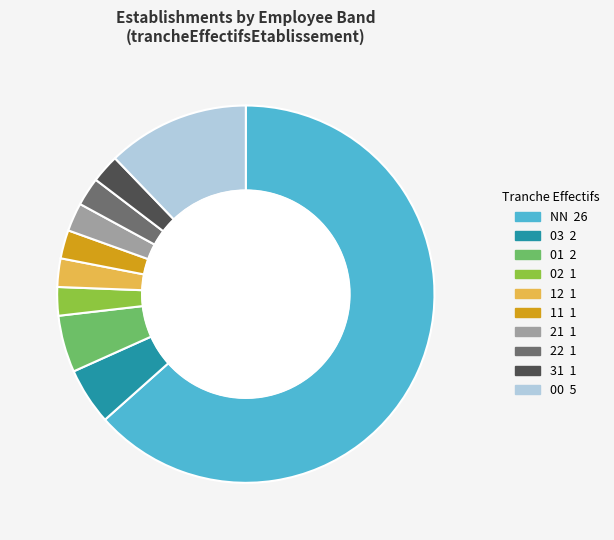

Does any single category account for the majority?

Yes